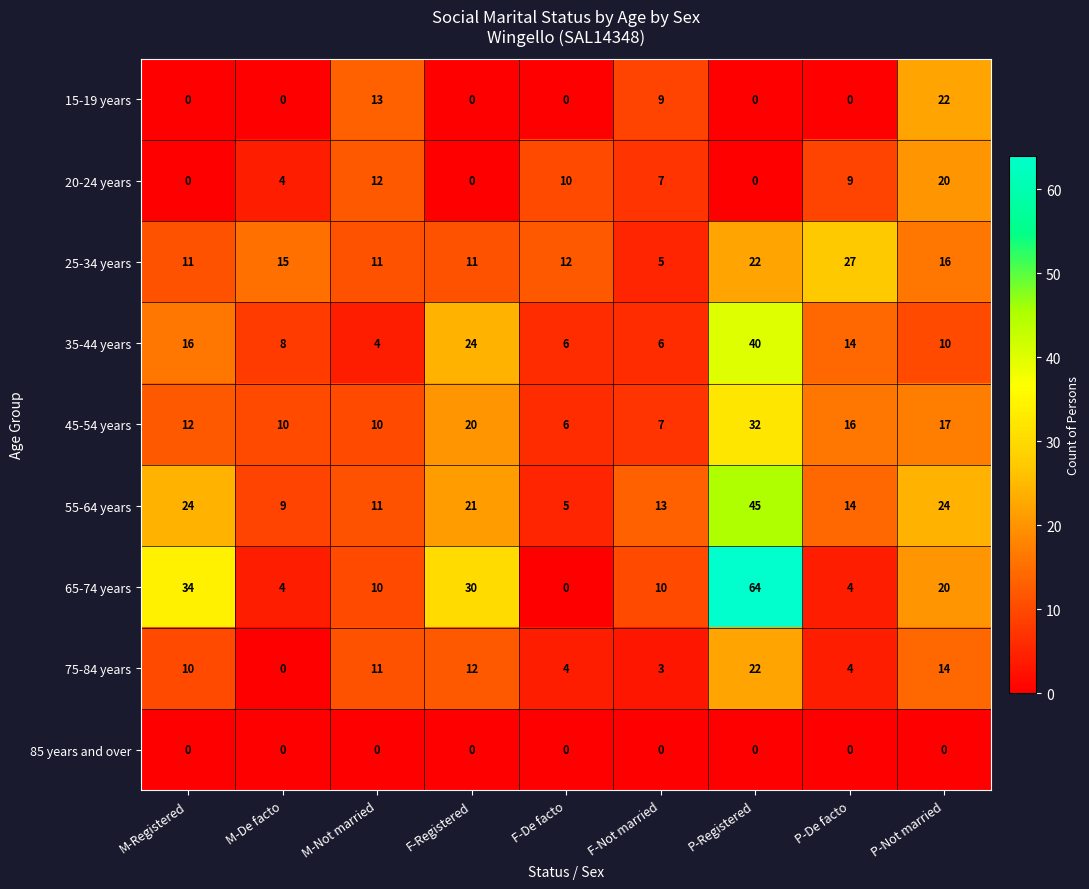

What is the total value across all series at F-De facto?

43